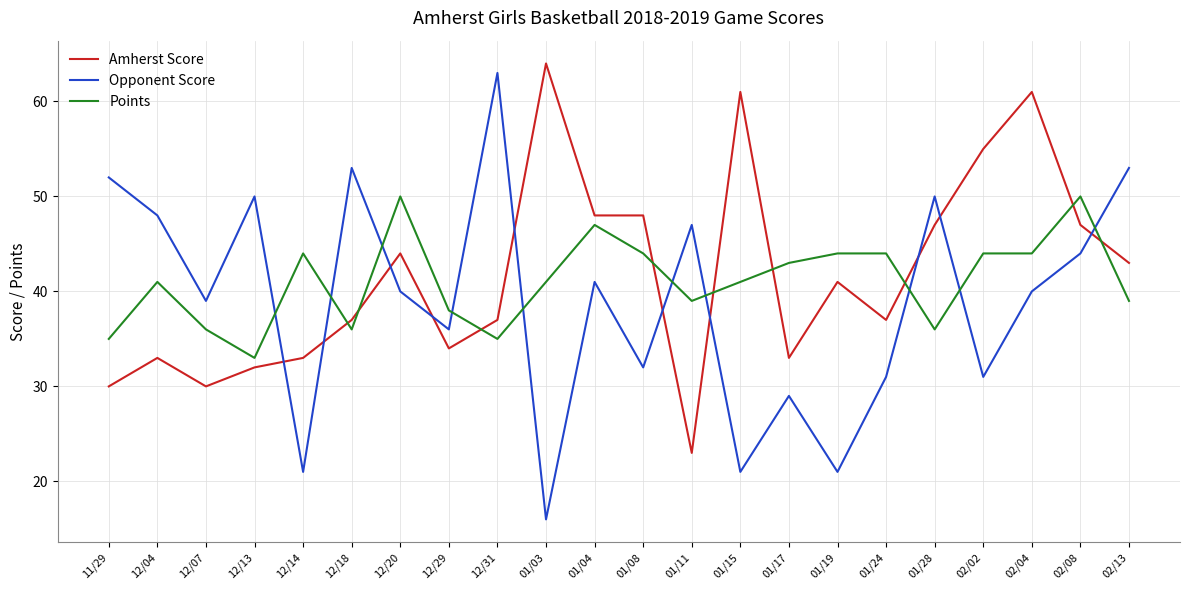

The Points series shows 12 at 12/20. True or false?

False